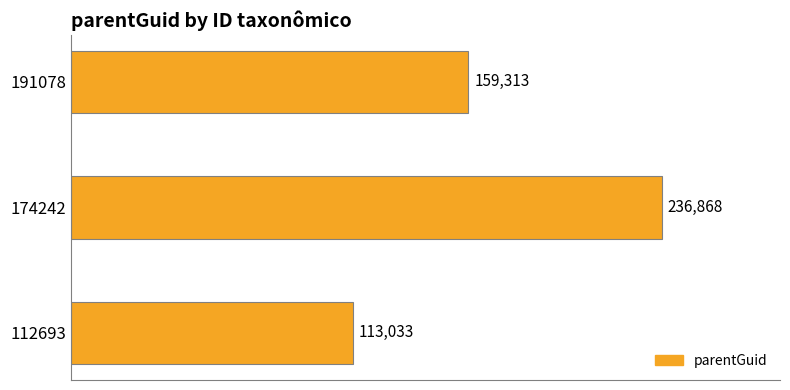

List the labels in order of value, smallest first.

112693, 191078, 174242